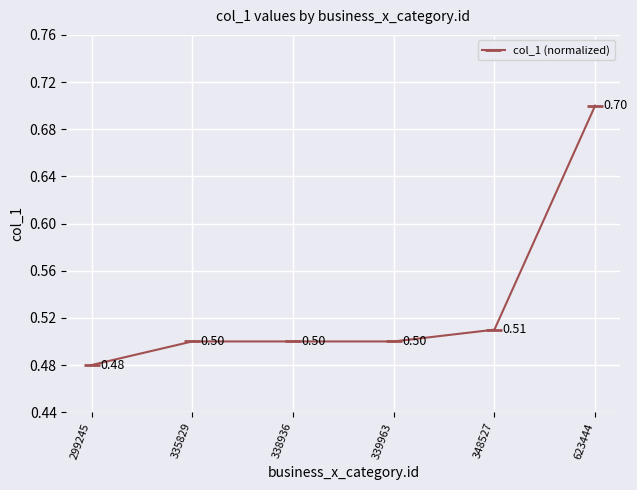

How many categories are shown in the chart?

6